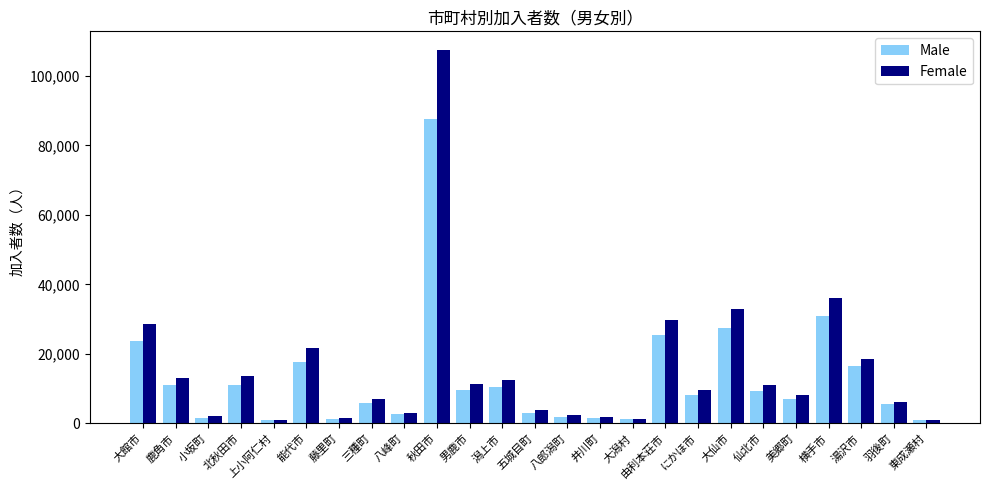

Is the value of Male at 大館市 greater than the value of Female at 小坂町?

Yes